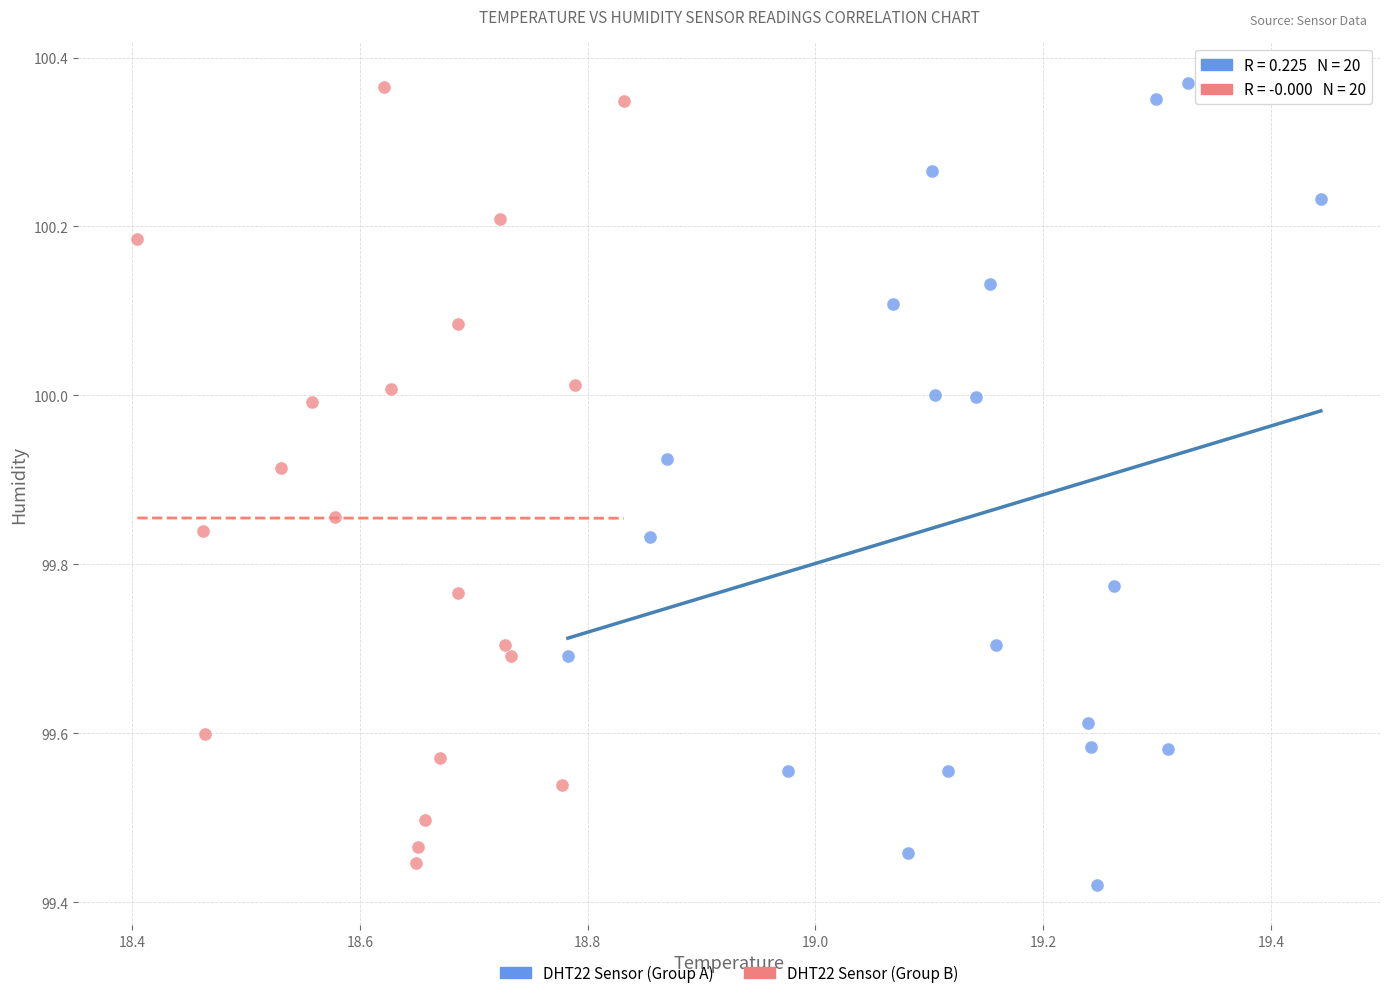

What are all the series names shown in the legend?

DHT22 Sensor (Group A), DHT22 Sensor (Group B)